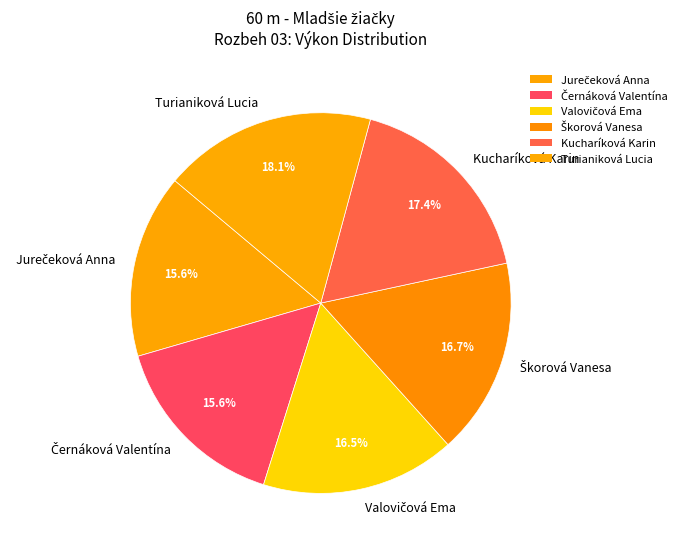

Does Kucharíková Karin account for over 50% of the chart?

No